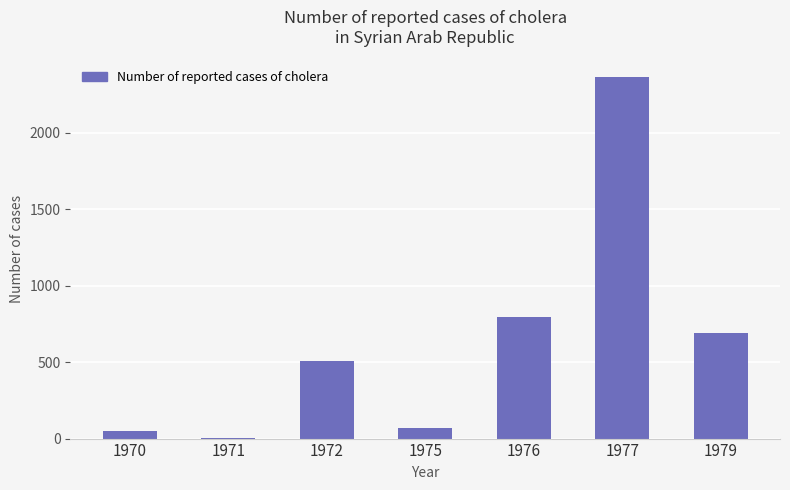

What is the sum of all values?

4472